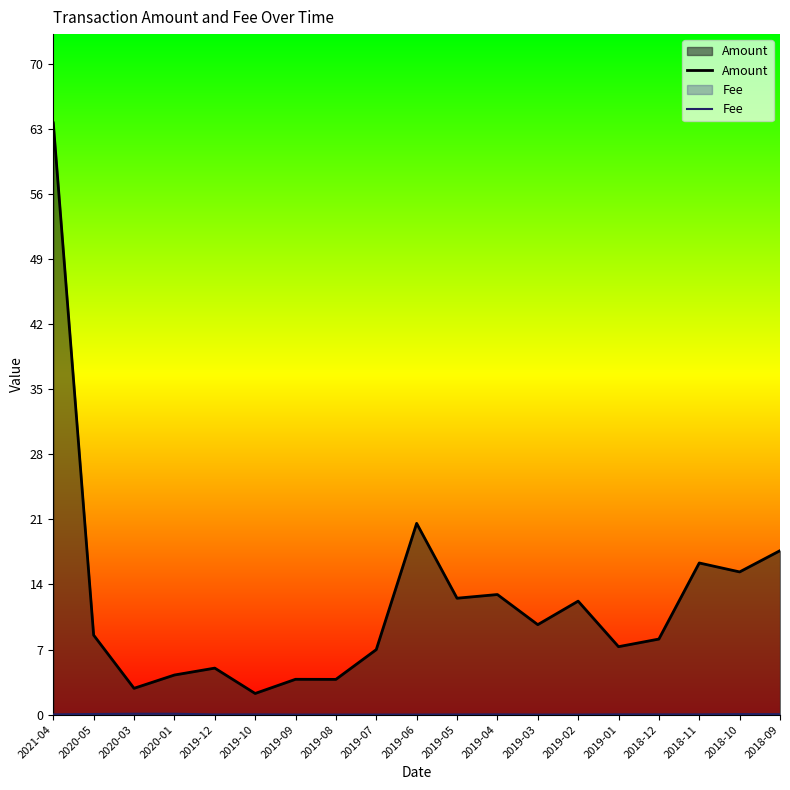

The value of Fee at 2019-03 is 0.0. True or false?

False